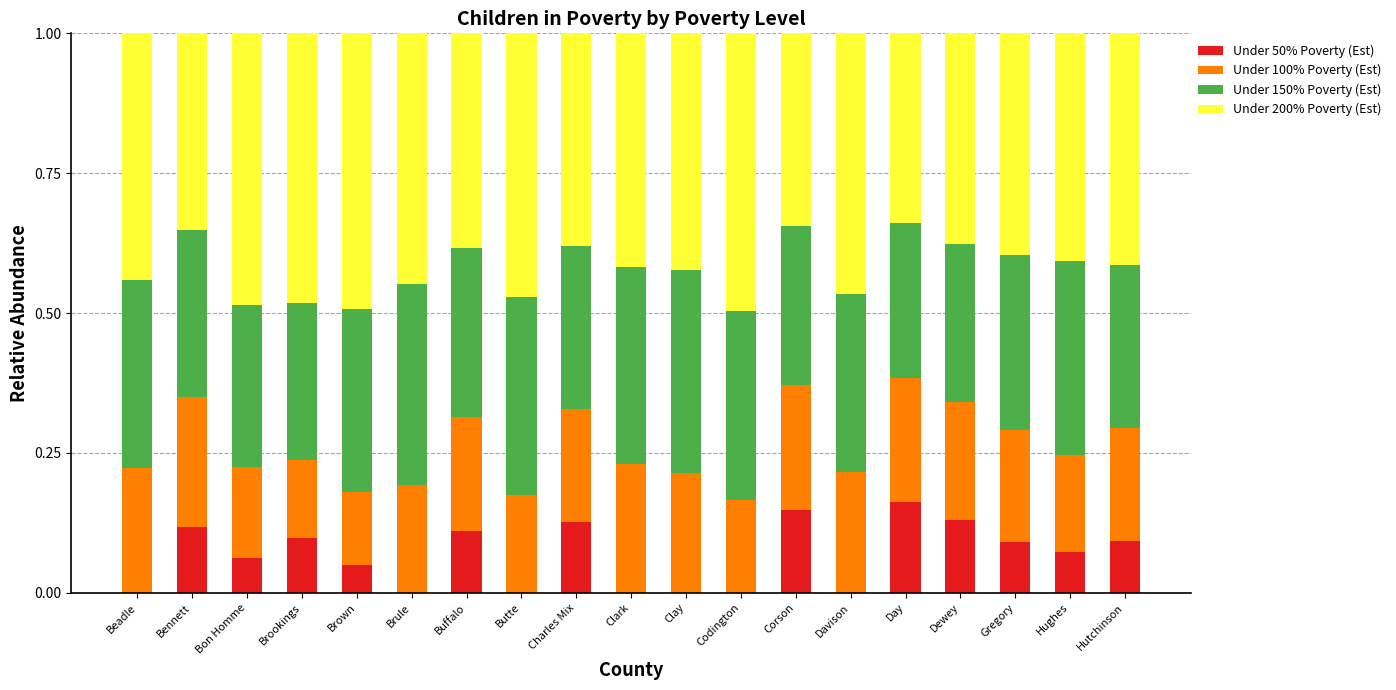

Rank the categories by Under 50% Poverty (Est) value from lowest to highest.

Beadle, Brule, Butte, Clark, Clay, Codington, Davison, Brown, Bon Homme, Hughes, Gregory, Hutchinson, Brookings, Buffalo, Bennett, Charles Mix, Dewey, Corson, Day